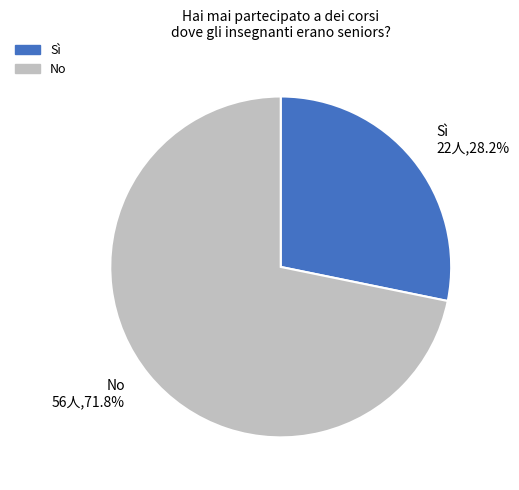

Which category has the smallest portion of the pie?

Sì